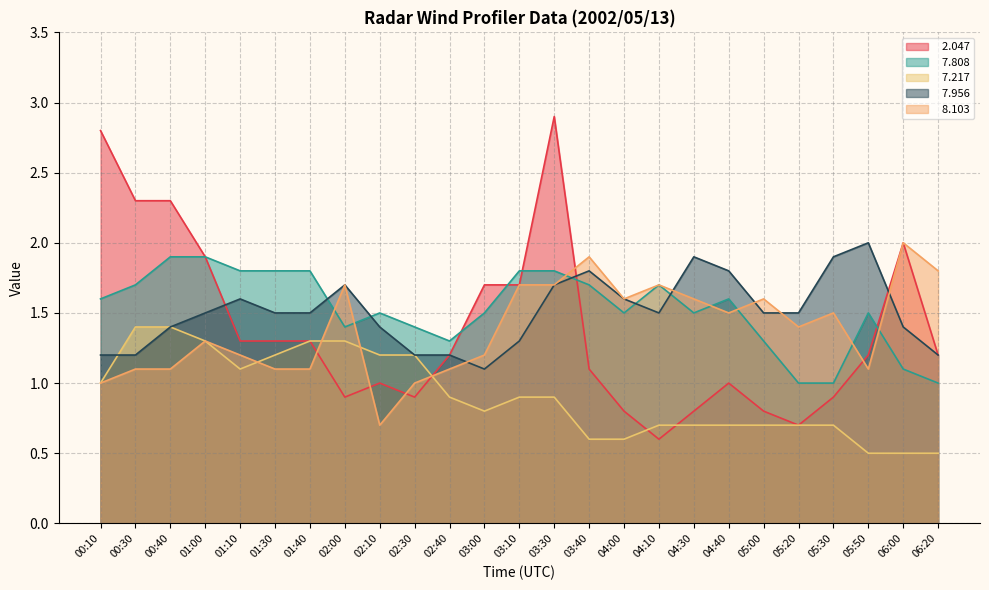

What is the difference between the   7.956 values at 01:30 and 03:00?

0.4